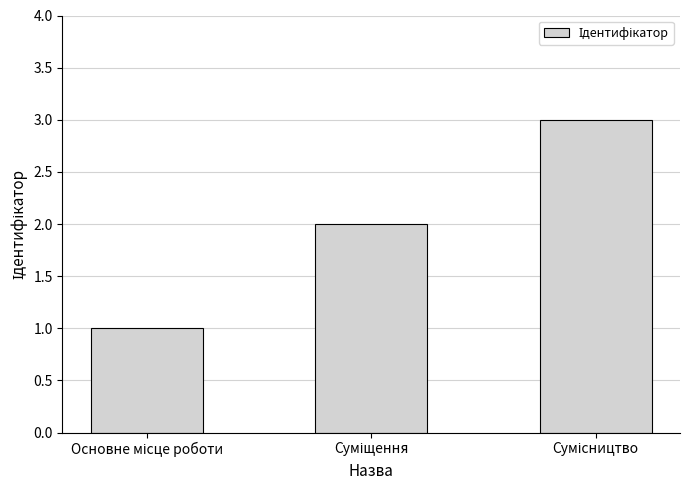

What is the sum of all values?

6